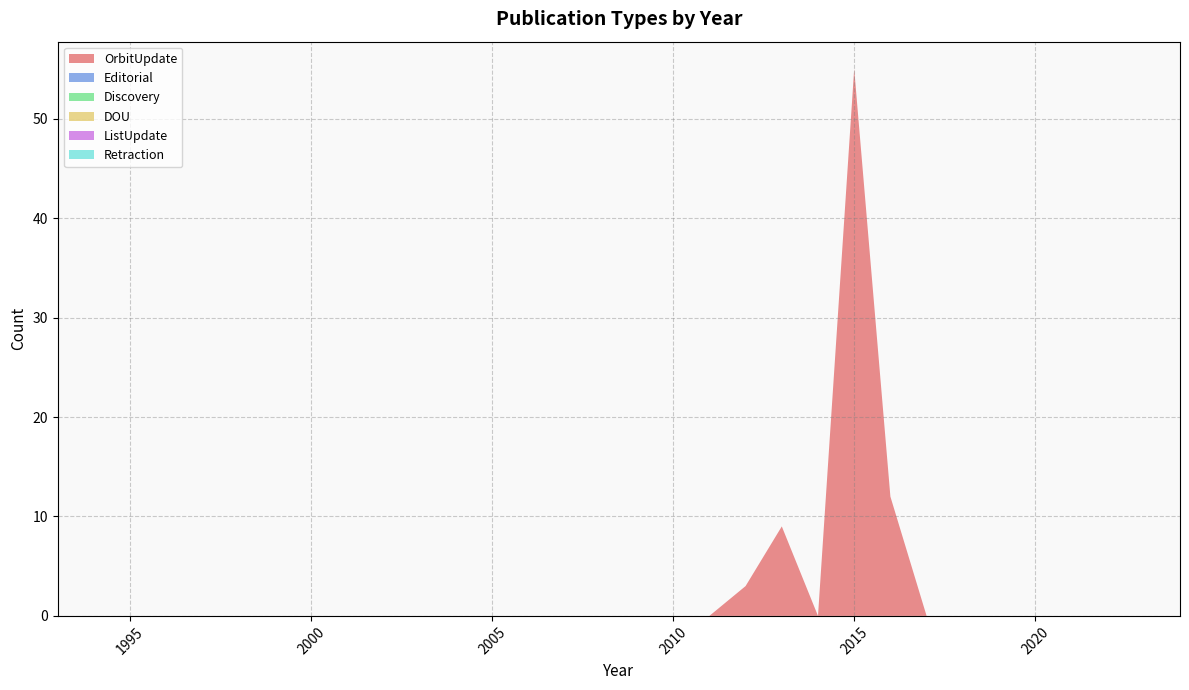

Reading left to right, transcribe all the data shown in this chart.

OrbitUpdate: 0	0	0	0	0	0	0	0	0	0	0	0	0	0	0	0	0	0	0	3	9	0	55	12	0	0	0	0	0	0	0	0
Editorial: 0	0	0	0	0	0	0	0	0	0	0	0	0	0	0	0	0	0	0	0	0	0	0	0	0	0	0	0	0	0	0	0
Discovery: 0	0	0	0	0	0	0	0	0	0	0	0	0	0	0	0	0	0	0	0	0	0	0	0	0	0	0	0	0	0	0	0
DOU: 0	0	0	0	0	0	0	0	0	0	0	0	0	0	0	0	0	0	0	0	0	0	0	0	0	0	0	0	0	0	0	0
ListUpdate: 0	0	0	0	0	0	0	0	0	0	0	0	0	0	0	0	0	0	0	0	0	0	0	0	0	0	0	0	0	0	0	0
Retraction: 0	0	0	0	0	0	0	0	0	0	0	0	0	0	0	0	0	0	0	0	0	0	0	0	0	0	0	0	0	0	0	0